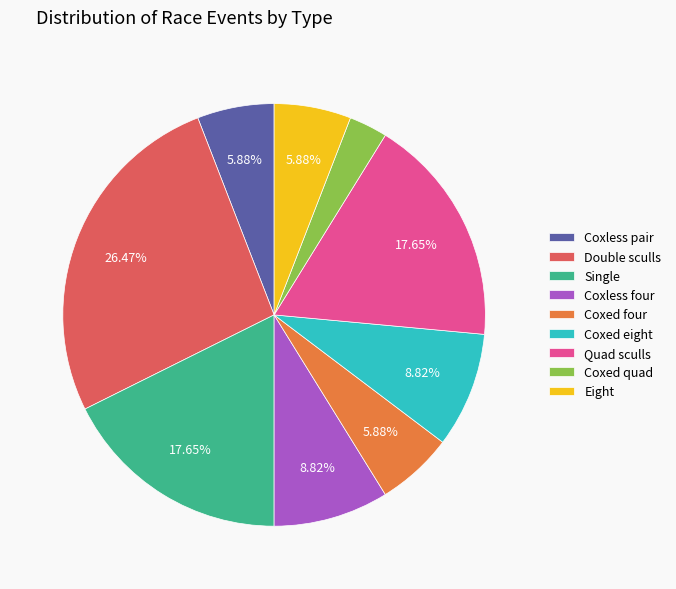

Does any single category account for the majority?

No